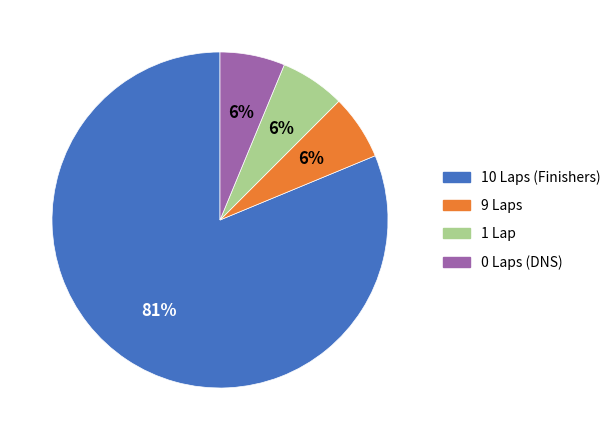

How many segments does this pie chart have?

4